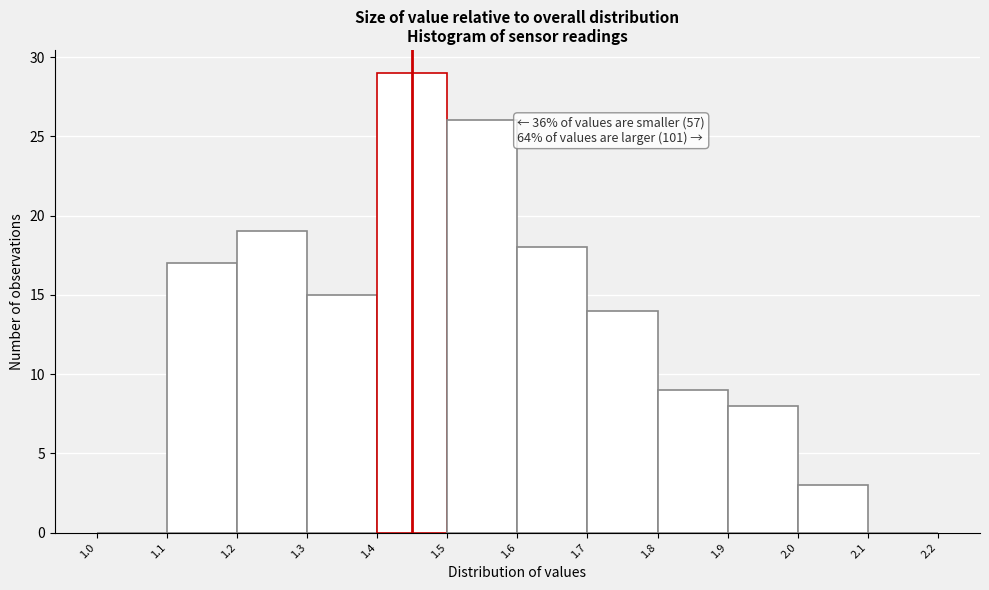

Over which range of the x-axis is the bar tallest?

1.4 to 1.5